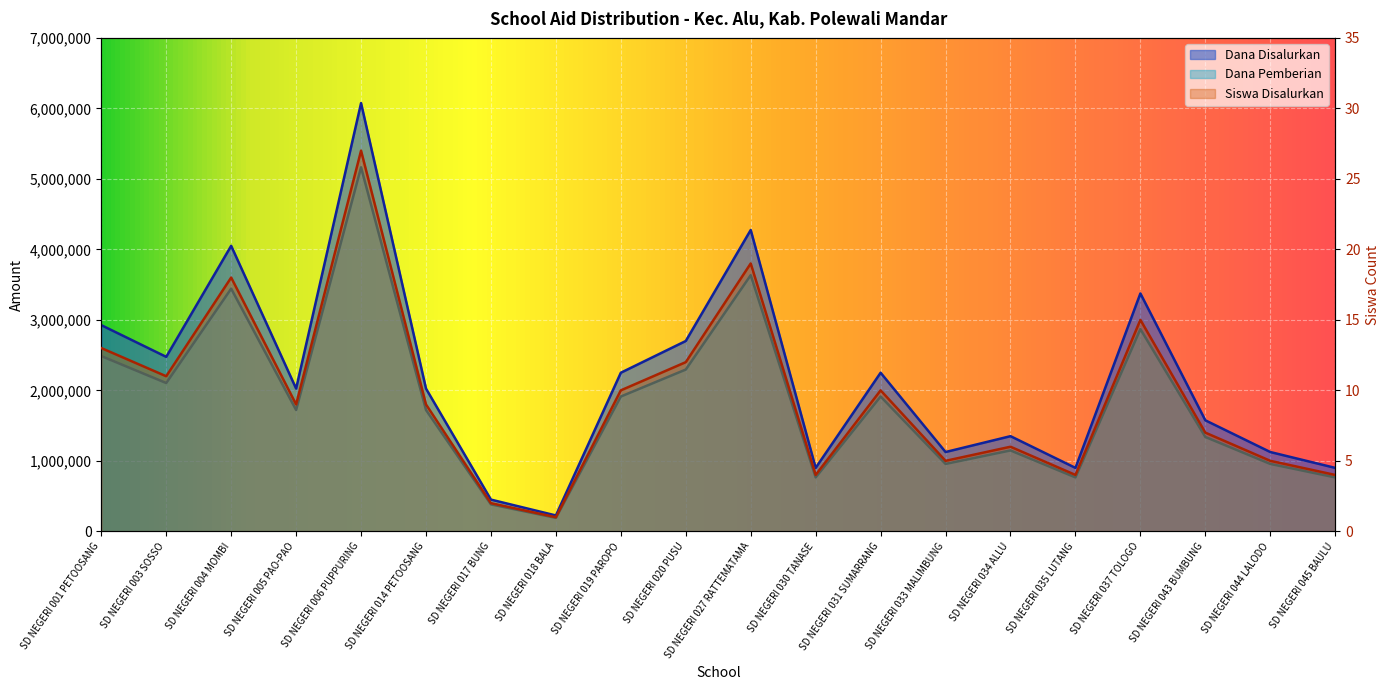

Which series has the largest range (max minus min)?

Dana Disalurkan